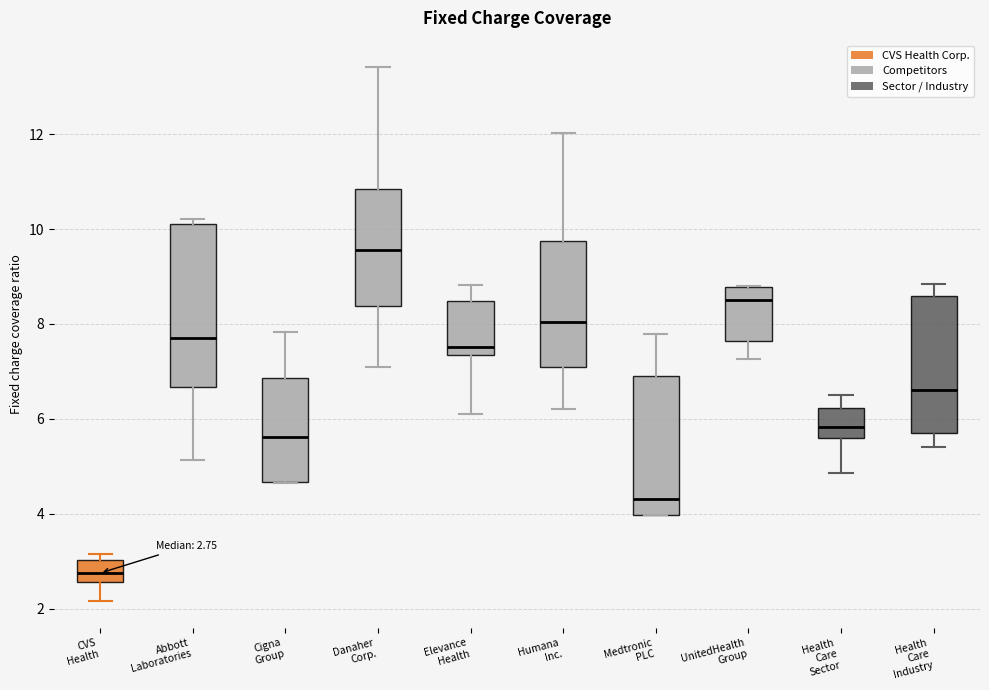

Which box is the tallest, from its lower edge to its upper edge?

Abbott Laboratories